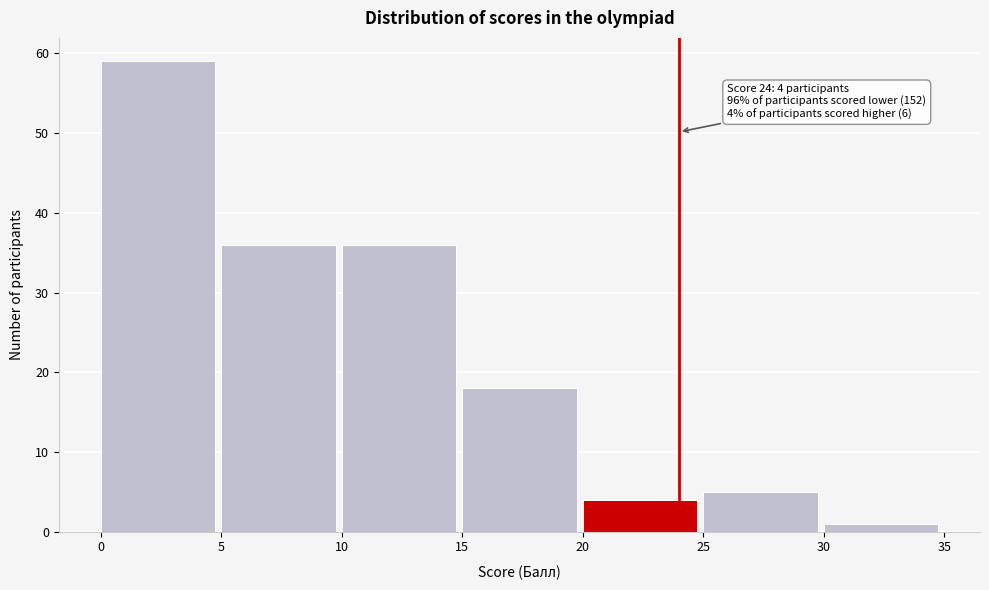

Over which range of the x-axis is the bar tallest?

0 to 5